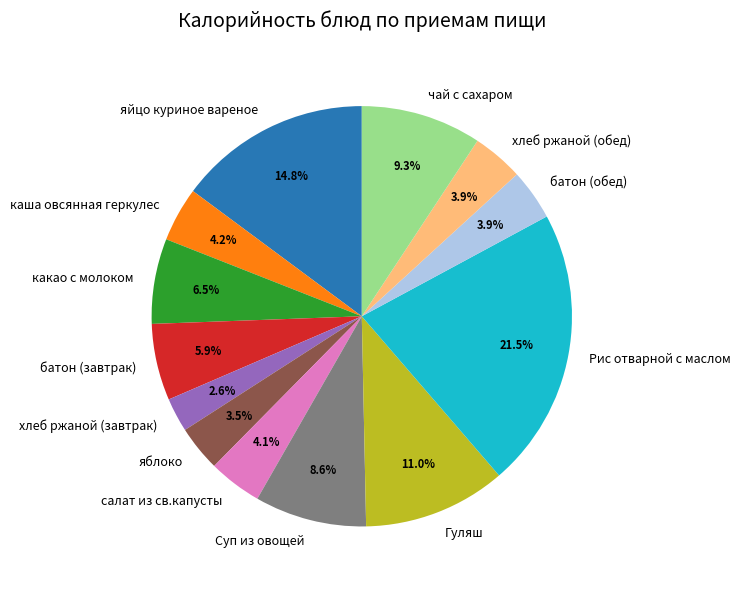

To the nearest percent, what percentage of the pie is хлеб ржаной (завтрак)?

3%